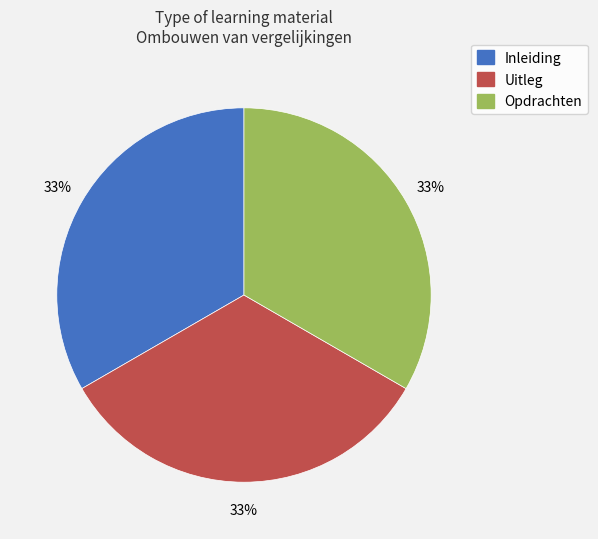

What percentage is the Uitleg slice, to the nearest percent?

33%